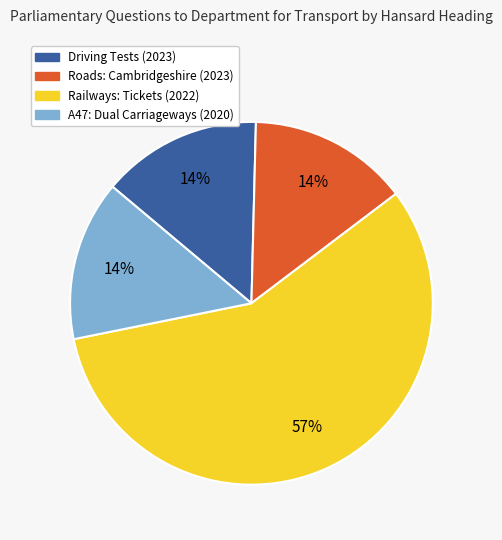

How many slices are in this pie chart?

4